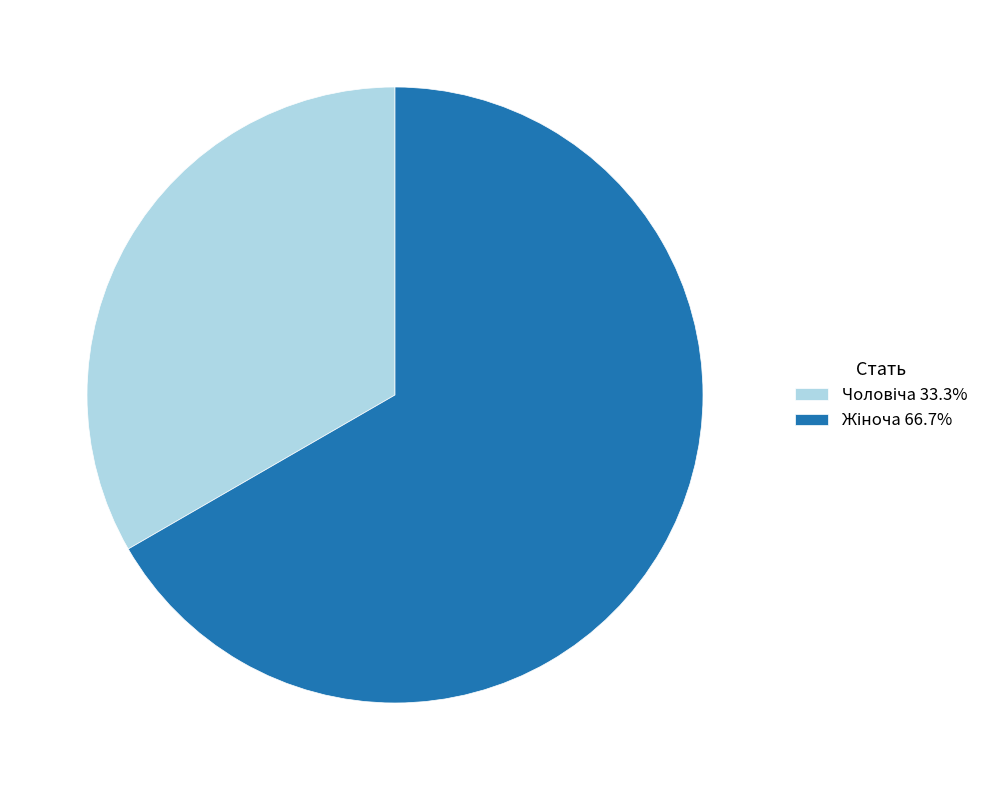

How many slices are in this pie chart?

2